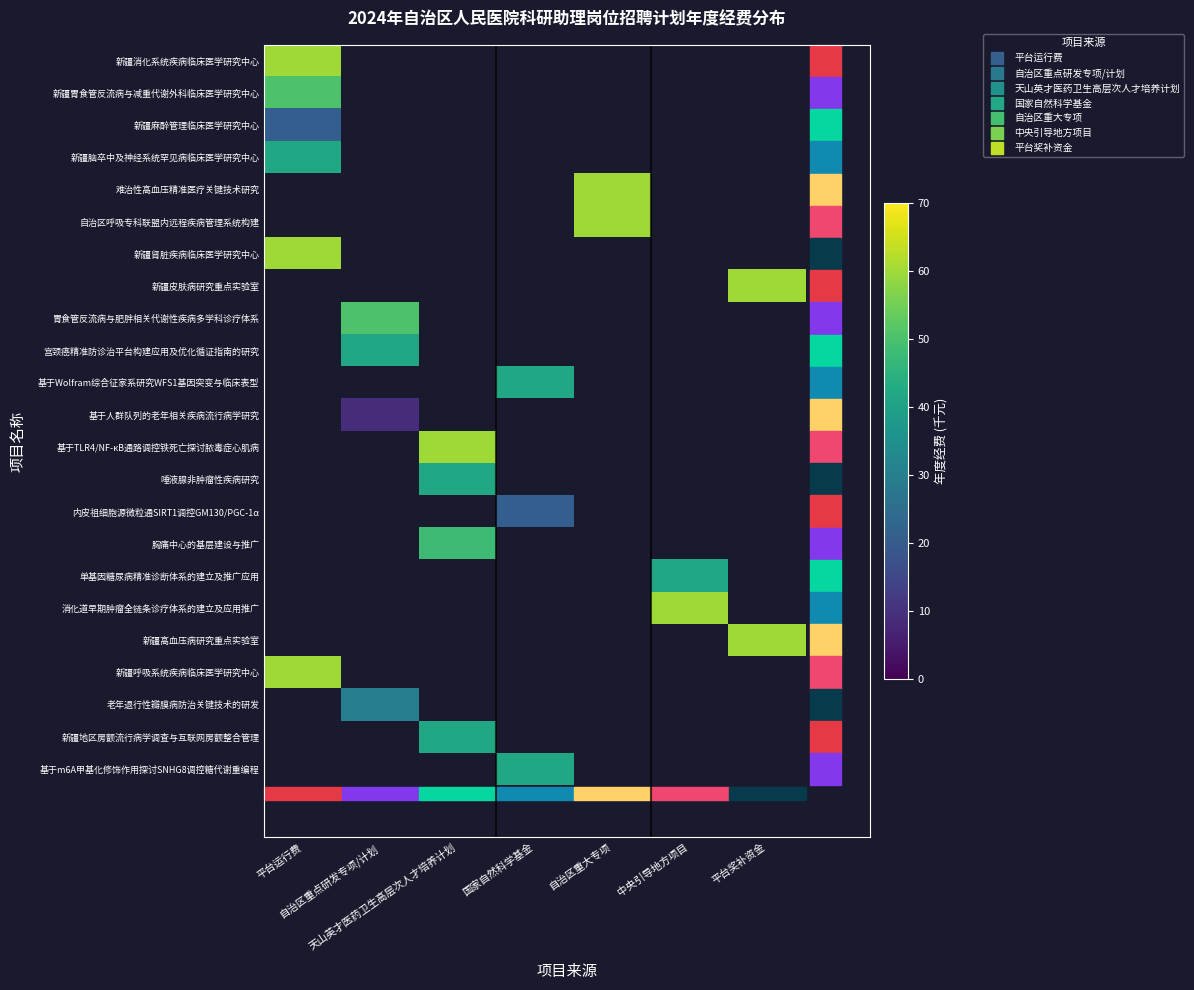

Is the value of 唾液腺非肿瘤性疾病研究 at 自治区重大专项 greater than the value of 新疆高血压病研究重点实验室 at 国家自然科学基金?

No